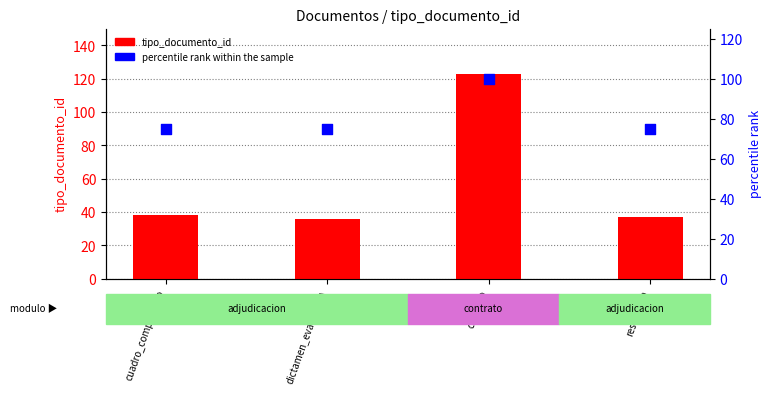

Which series contains the lowest Y value?

tipo_documento_id